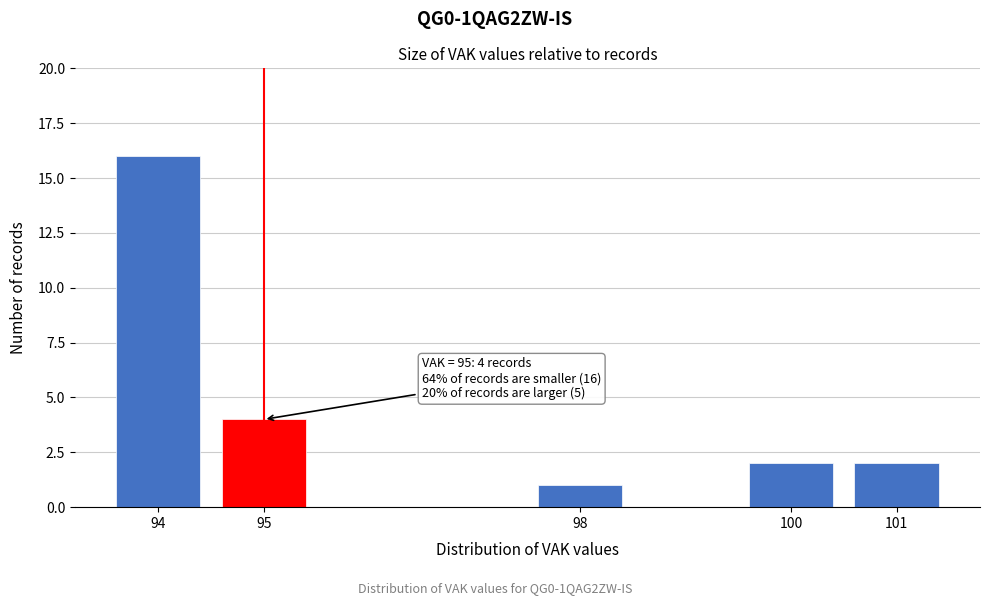

Reading right to left, what are all the values shown in this chart?

101=2	100=2	98=1	95=4	94=16